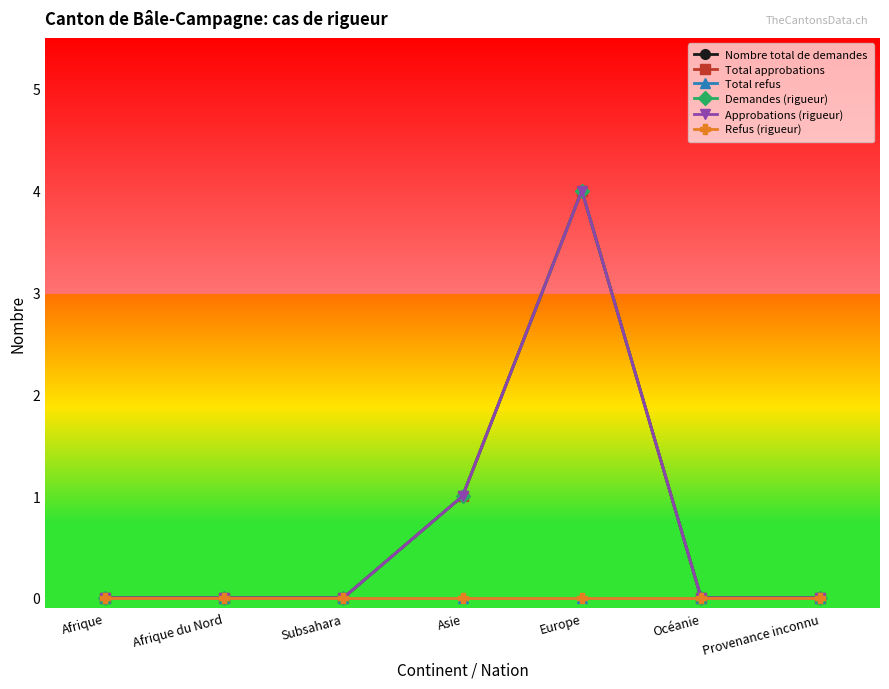

Which series has the largest range (max minus min)?

Nombre total de demandes